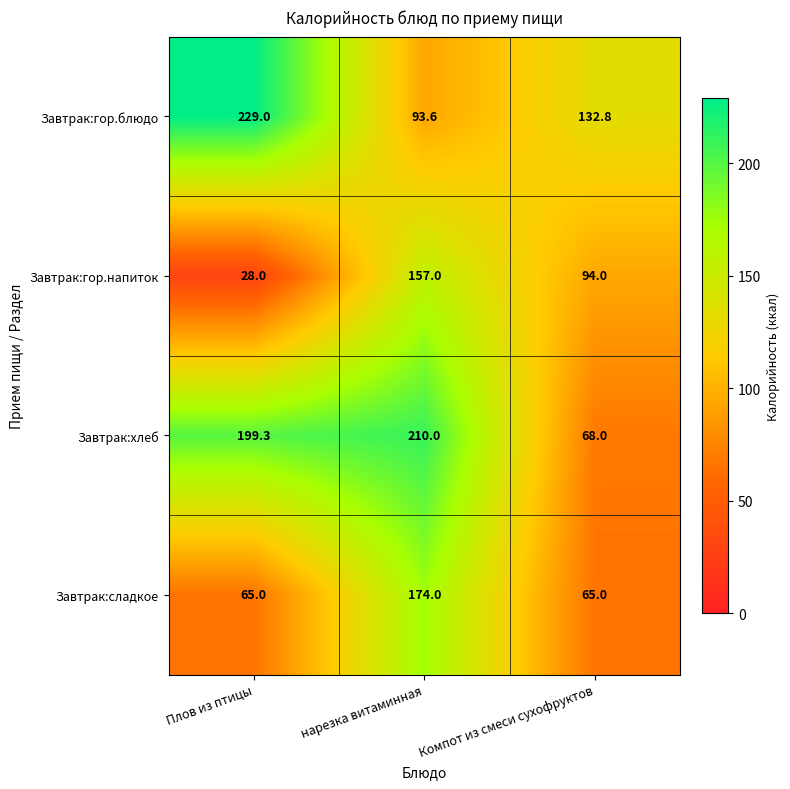

Which label corresponds to the largest value in the chart?

Плов из птицы